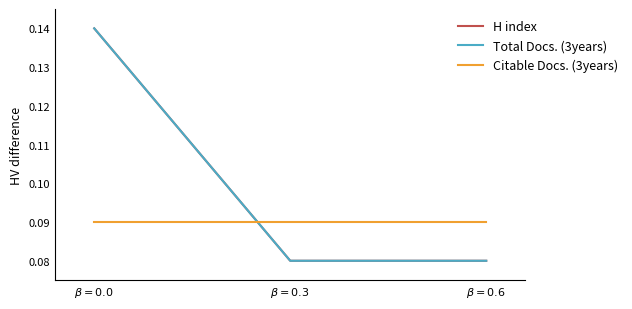

Where is H index nearest to the value 0?

$\beta = 0.3$